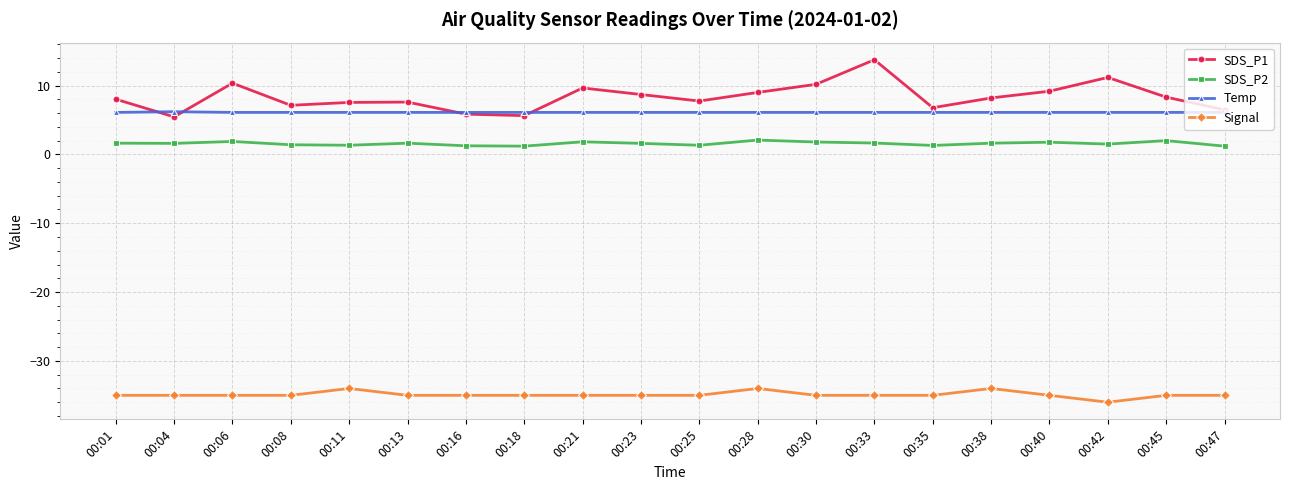

How many lines are shown in the chart?

4